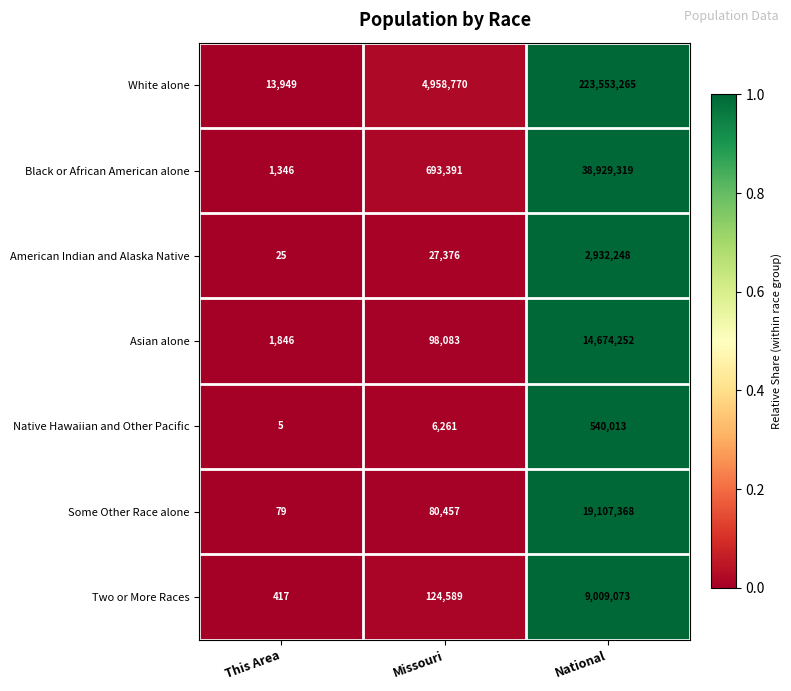

The value of American Indian and Alaska Native at National is 2932248. True or false?

True